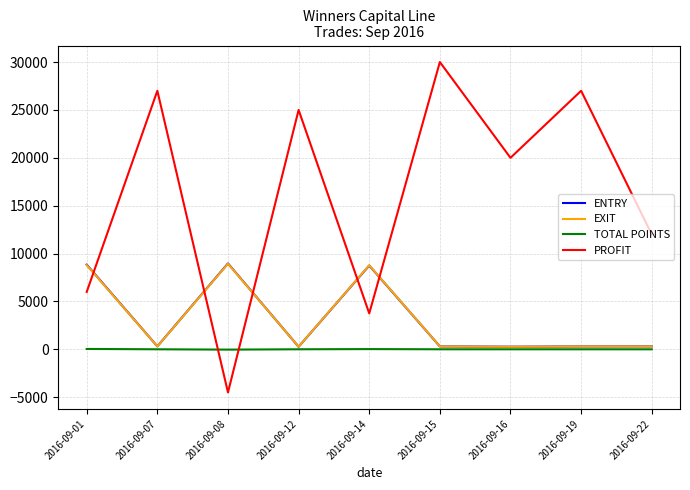

How many times do PROFIT and TOTAL POINTS cross each other?

2